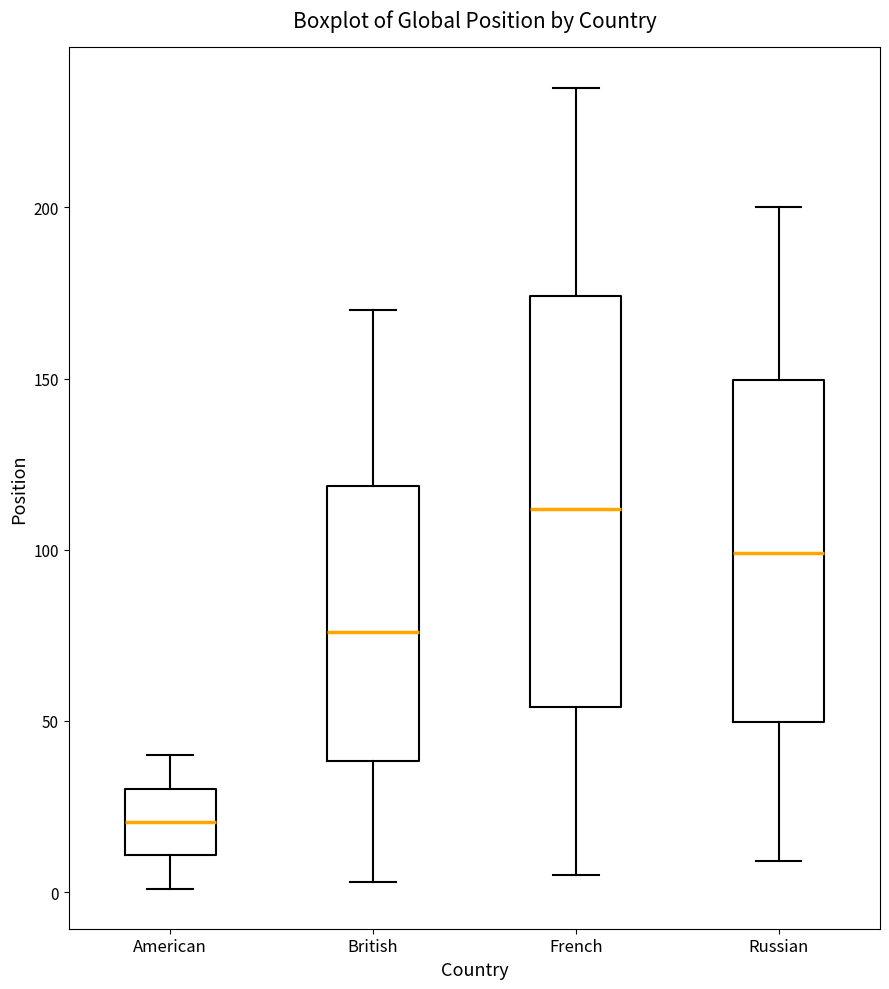

Reading left to right, read every box against the y-axis: the position of its median line, the range the box covers, and the ends of its whiskers. The values are not printed on the chart, so give them approximately, as read against the axis.

American: median 20, box 10 to 30, whiskers 0 to 40
British: median 75, box 40 to 120, whiskers 5 to 170
French: median 110, box 55 to 175, whiskers 5 to 235
Russian: median 100, box 50 to 150, whiskers 10 to 200